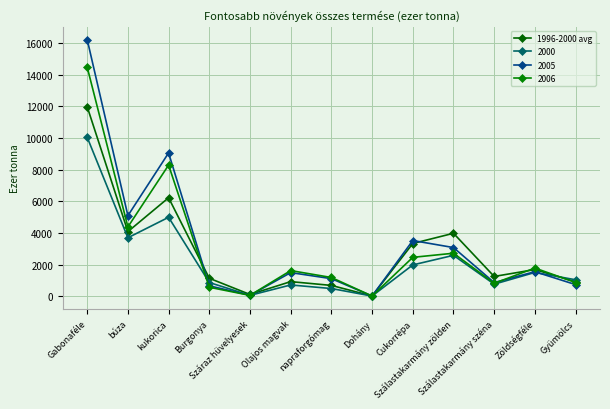

What is the minimum value shown in the chart?

9